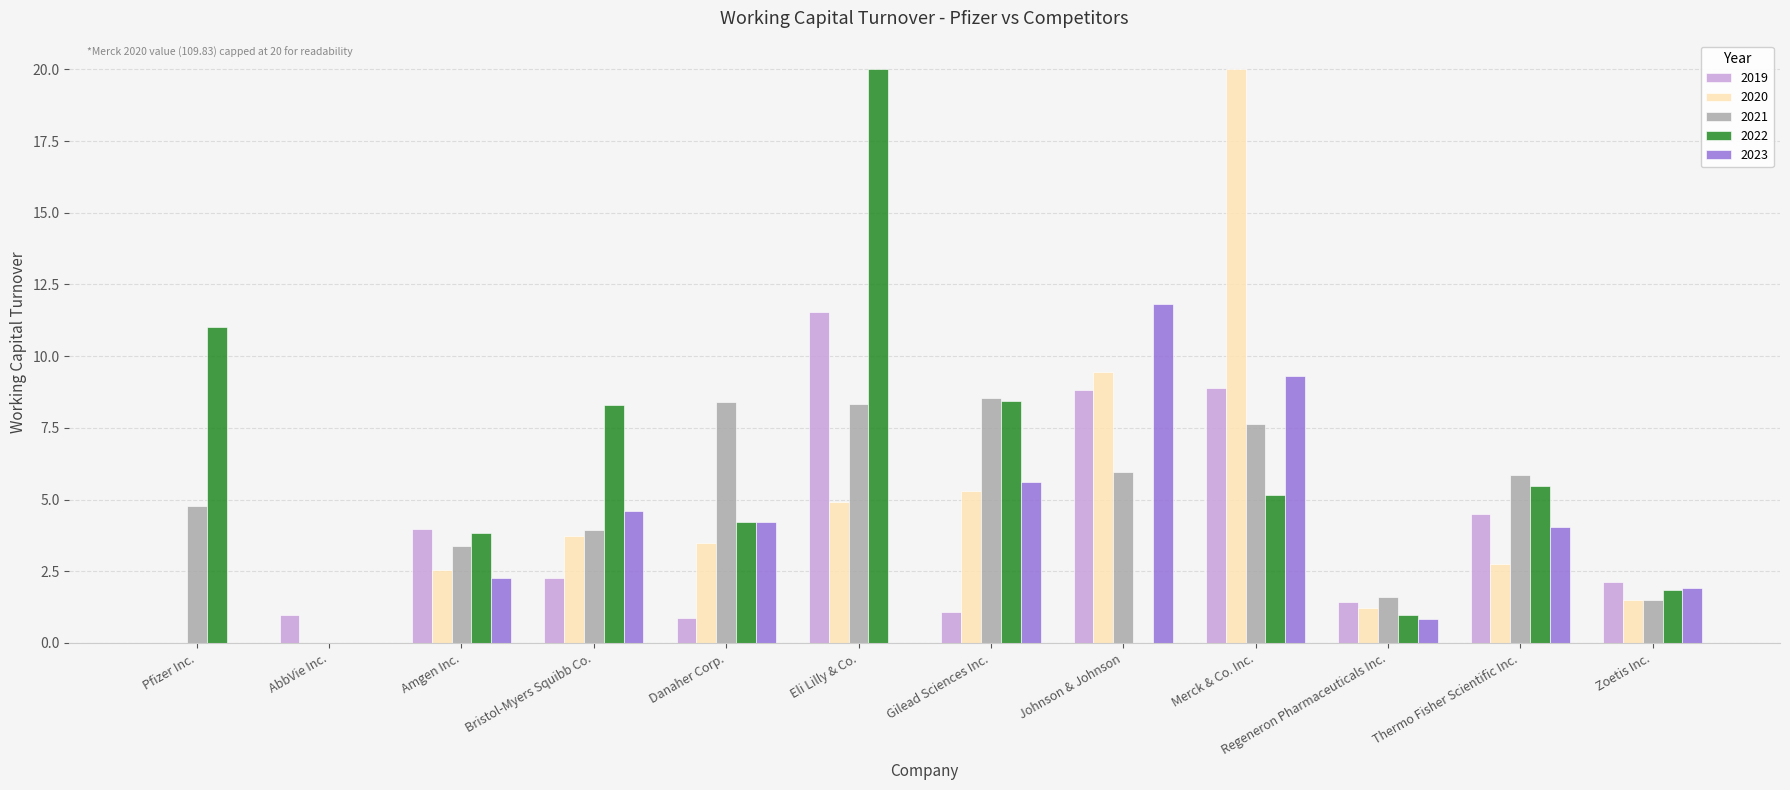

Where does the 2020 series first go above 3?

Bristol-Myers Squibb Co.